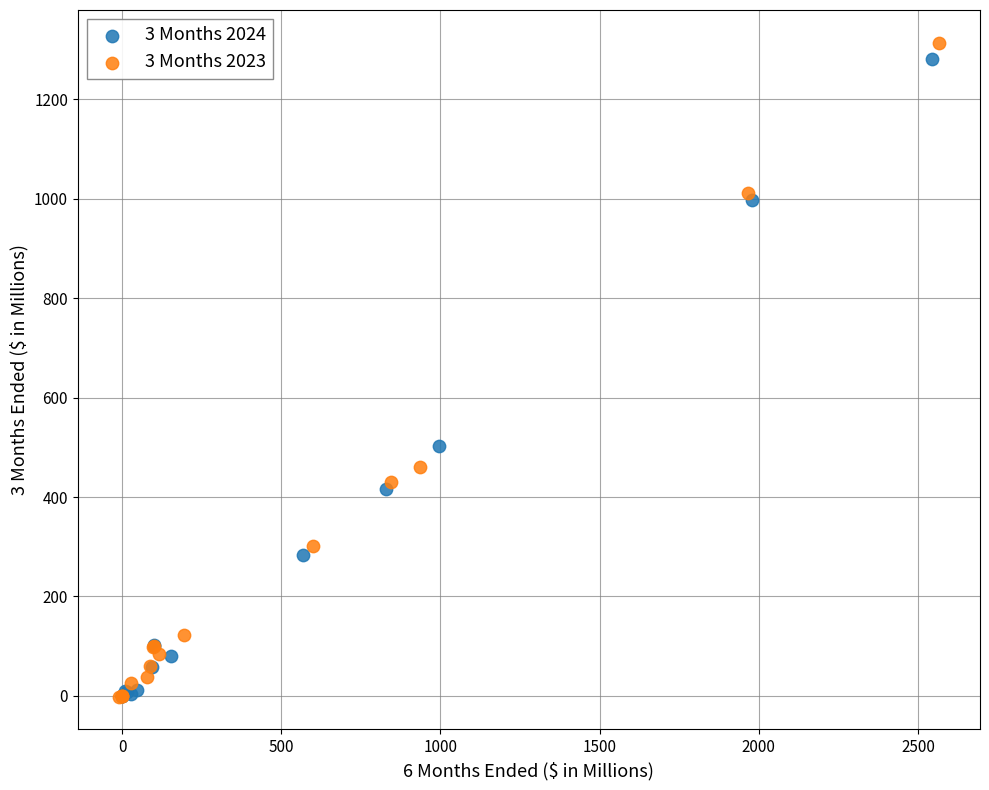

What are all the series names shown in the legend?

3 Months 2024, 3 Months 2023